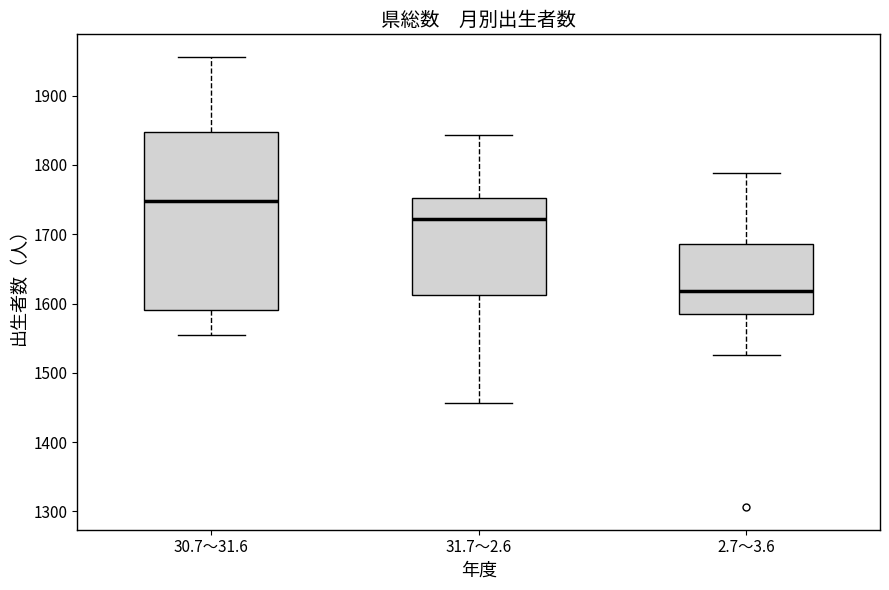

Reading left to right, read every box against the y-axis: the position of its median line, the range the box covers, and the ends of its whiskers. The values are not printed on the chart, so give them approximately, as read against the axis.

30.7～31.6: median 1750, box 1590 to 1850, whiskers 1560 to 1960
31.7～2.6: median 1720, box 1610 to 1750, whiskers 1460 to 1840
2.7～3.6: median 1620, box 1580 to 1690, whiskers 1530 to 1790